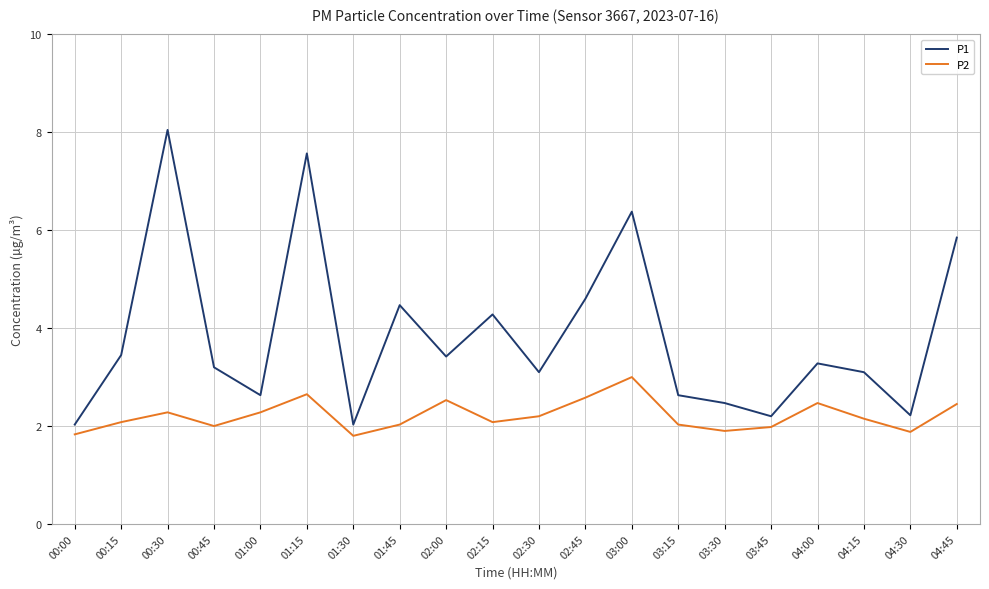

What is the difference between the highest and lowest values at 00:30?

5.8